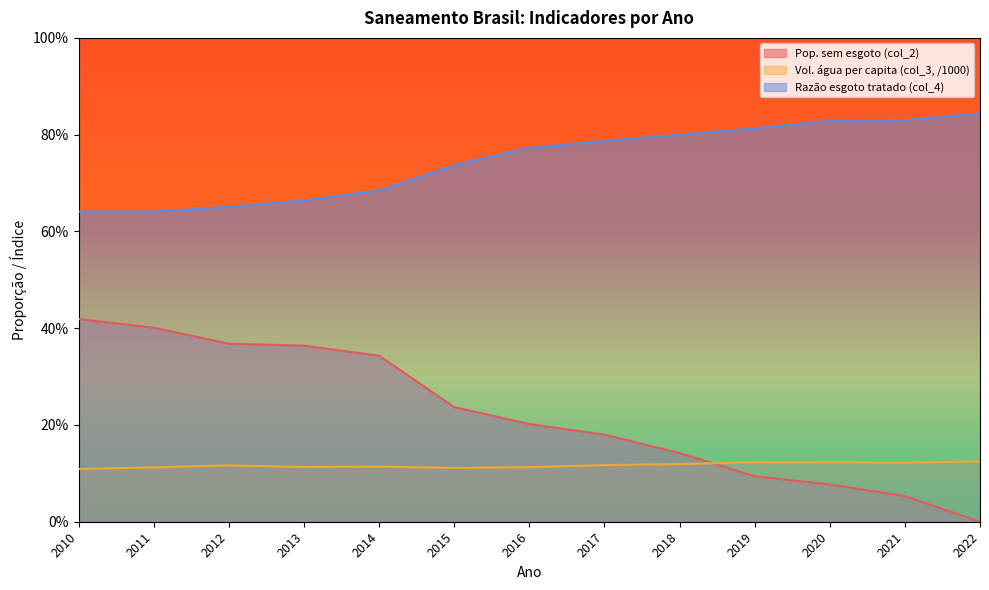

What is the difference between the second highest and minimum values in the Razão esgoto tratado (col_4) series?

0.2